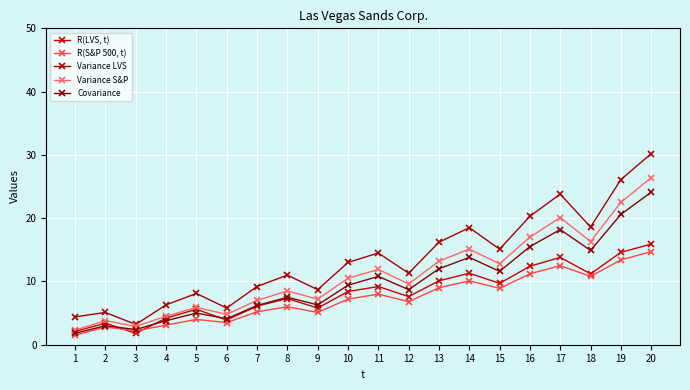

Reading left to right, what are all the values shown in this chart?

R(LVS, t): 2.1	3.4	1.8	4.2	5.6	3.9	6.1	7.3	5.8	8.4	9.2	7.6	10.1	11.3	9.7	12.4	13.8	11.2	14.6	15.9
R(S&P 500, t): 1.5	2.8	2.2	3.1	4.0	3.5	5.2	6.0	5.1	7.2	8.0	6.8	9.0	10.1	8.9	11.2	12.5	10.8	13.4	14.7
Variance LVS: 4.4	5.1	3.2	6.3	8.1	5.8	9.2	11.0	8.7	13.0	14.5	11.3	16.2	18.5	15.1	20.3	23.8	18.6	26.1	30.2
Variance S&P: 2.3	3.8	2.9	4.5	5.9	4.8	7.0	8.5	7.2	10.5	11.9	9.6	13.2	15.1	12.8	17.0	20.1	16.3	22.5	26.4
Covariance: 1.8	3.0	2.4	3.8	5.0	4.1	6.2	7.5	6.3	9.4	10.8	8.7	12.0	13.8	11.6	15.5	18.2	14.9	20.6	24.1